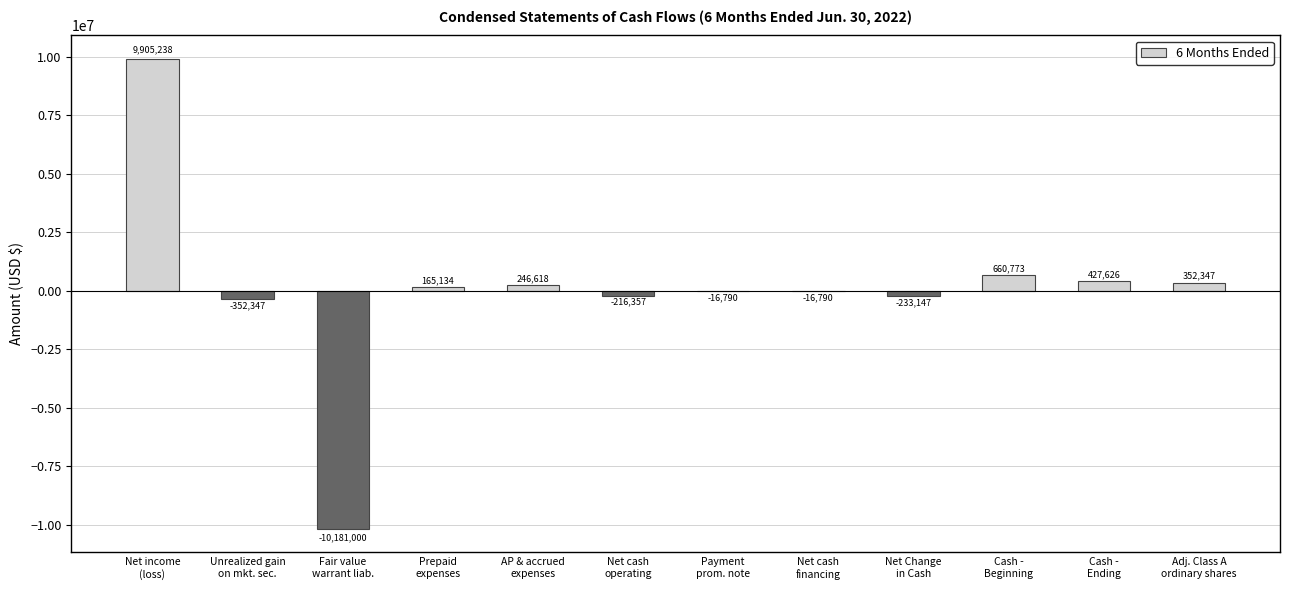

Reading left to right, what are all the values shown in this chart?

Net income
(loss)=9905238	Unrealized gain
on mkt. sec.=-352347	Fair value
warrant liab.=-10181000	Prepaid
expenses=165134	AP & accrued
expenses=246618	Net cash
operating=-216357	Payment
prom. note=-16790	Net cash
financing=-16790	Net Change
in Cash=-233147	Cash -
Beginning=660773	Cash -
Ending=427626	Adj. Class A
ordinary shares=352347